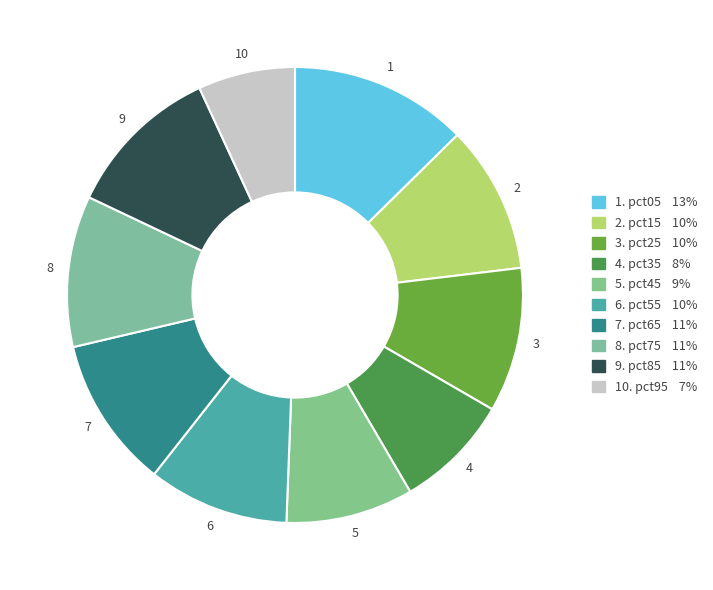

How many segments does this pie chart have?

10